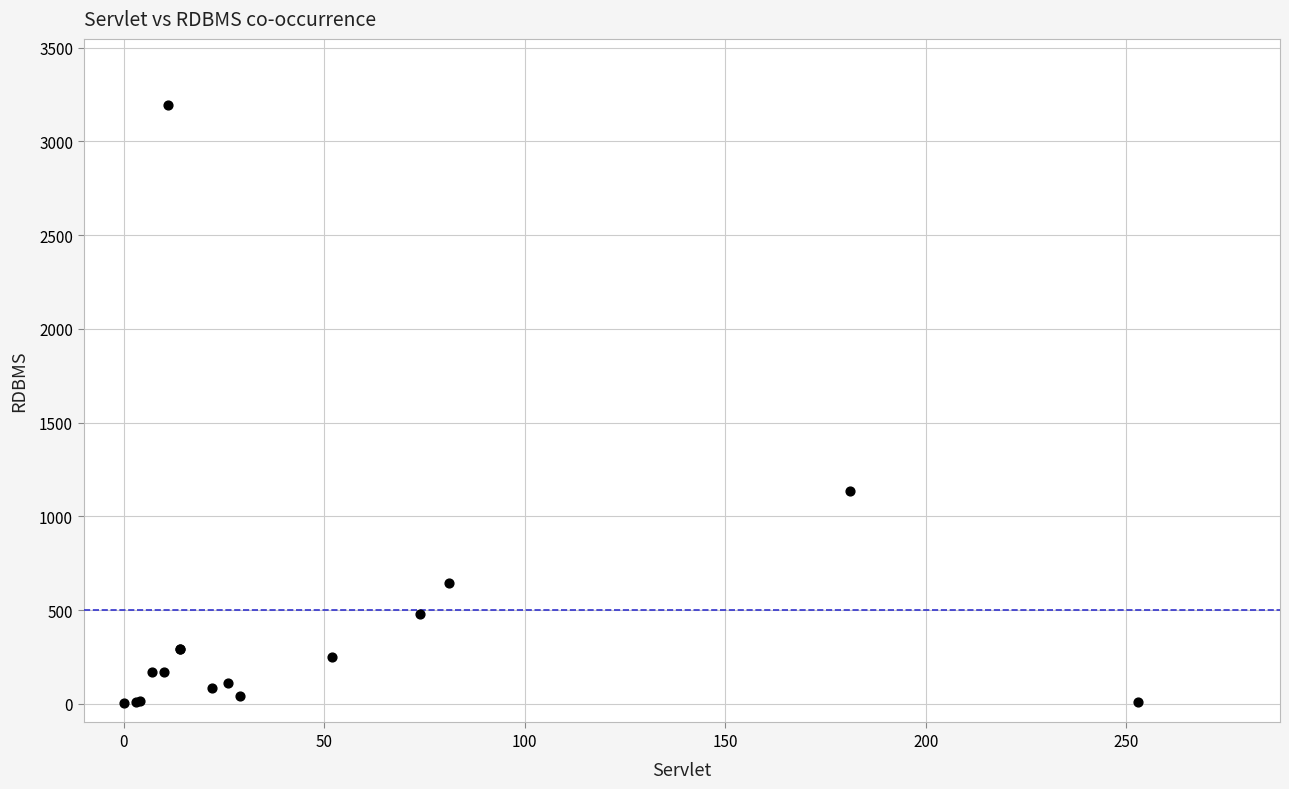

What Y value in the scatter plot is closest to 1597?

1137